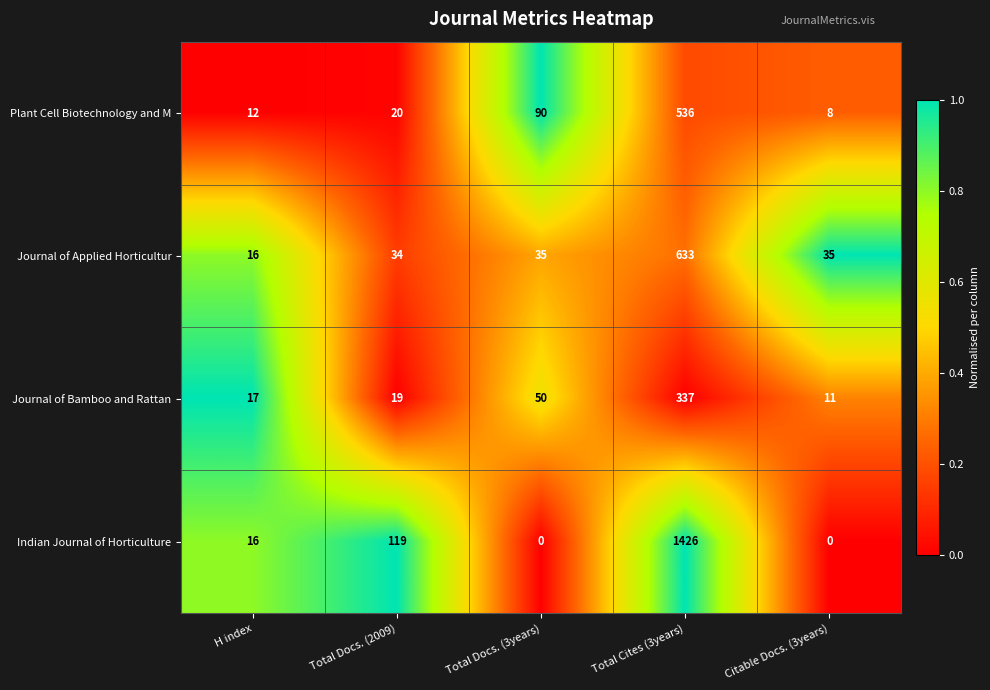

The Journal of Bamboo and Rattan series shows 50 at Total Docs. (3years). True or false?

True